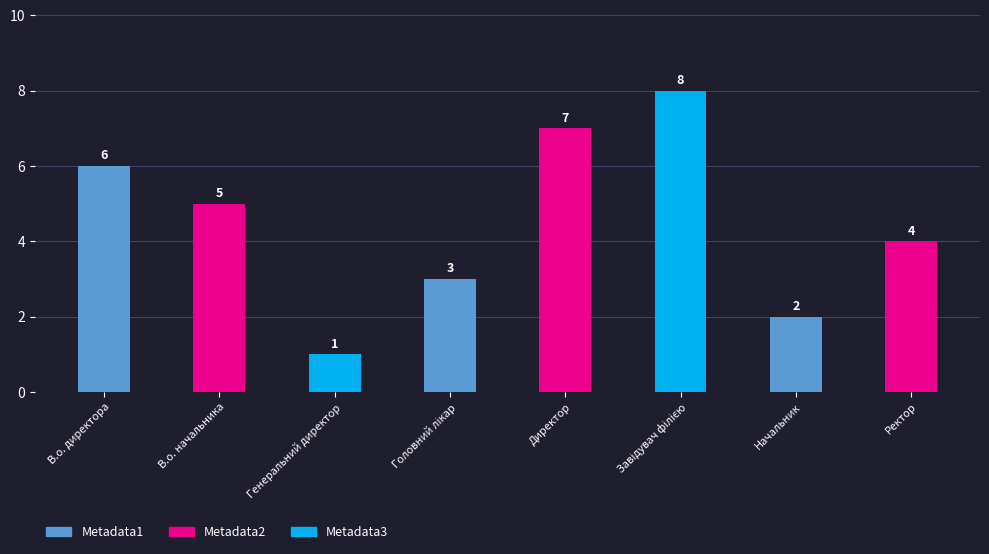

What is the difference between the maximum and minimum values?

7